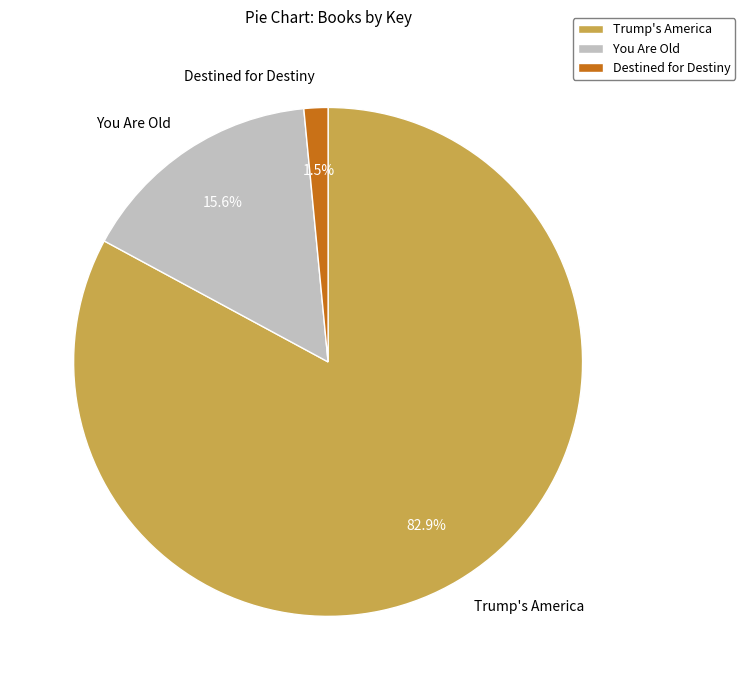

To the nearest percent, what is the difference between the You Are Old and Trump's America slice percentages?

67%